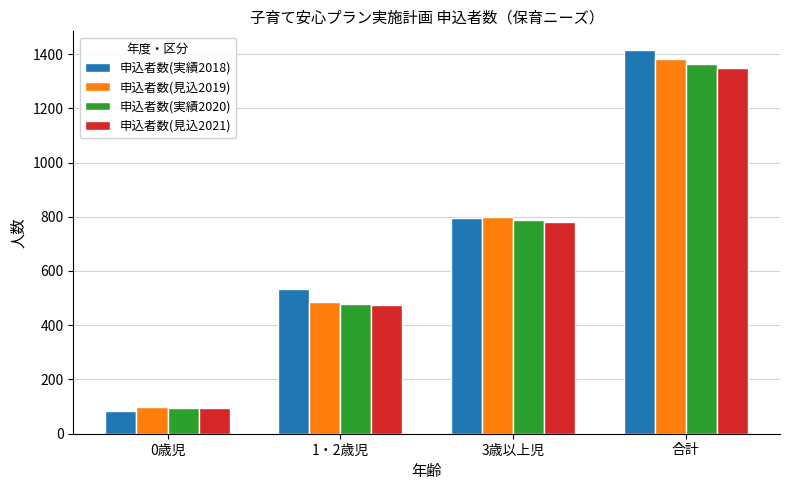

At which category is the sum across all series the highest?

合計